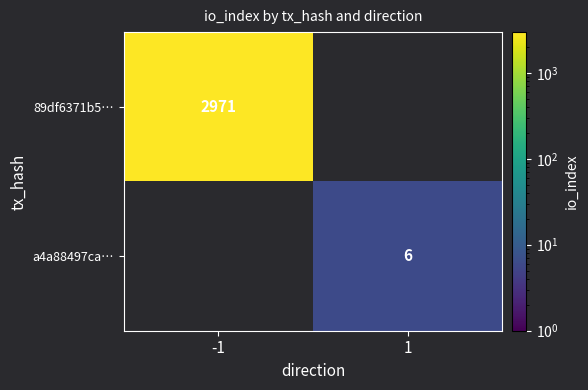

True or false: 89df6371b5… has a value of 4327 at -1.

False